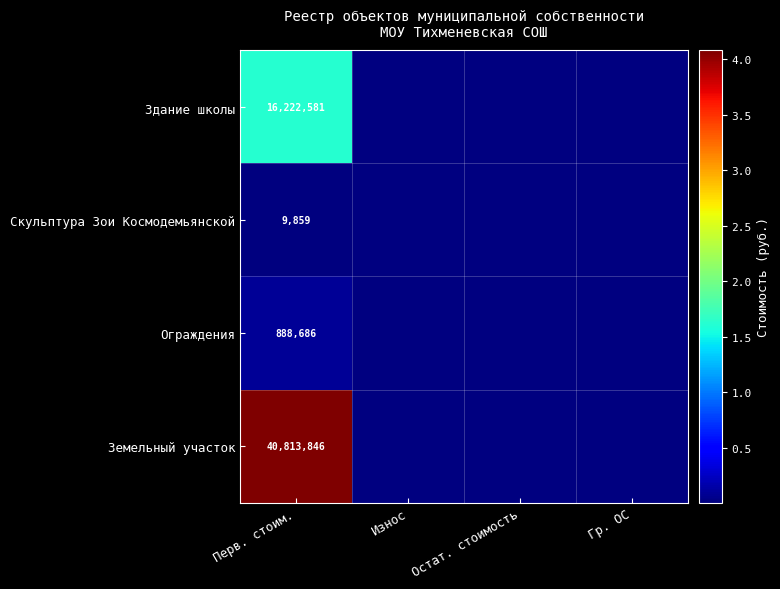

At Перв. стоим., list the series in order from smallest to largest.

Скульптура Зои Космодемьянской, Ограждения, Здание школы, Земельный участок